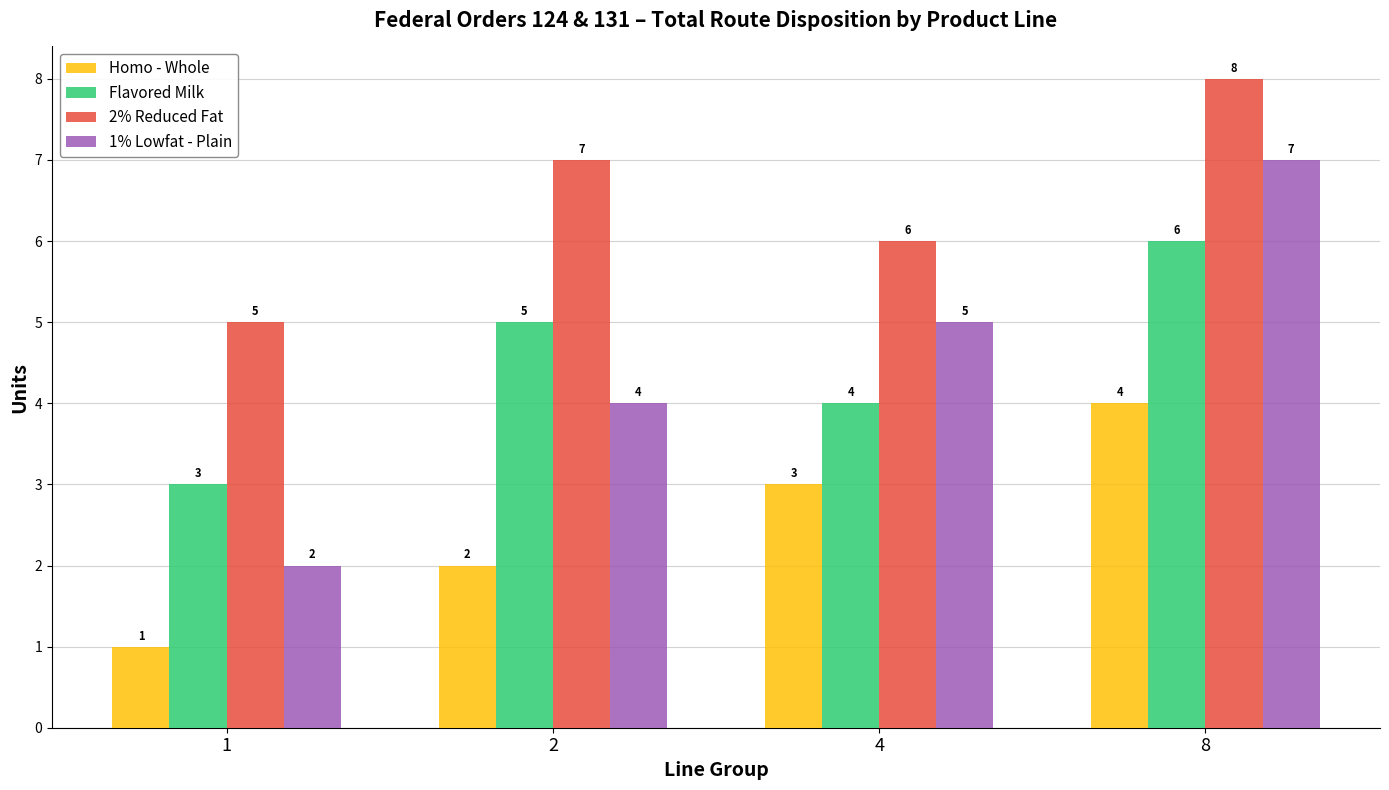

Where is 2% Reduced Fat nearest to the value 6?

4